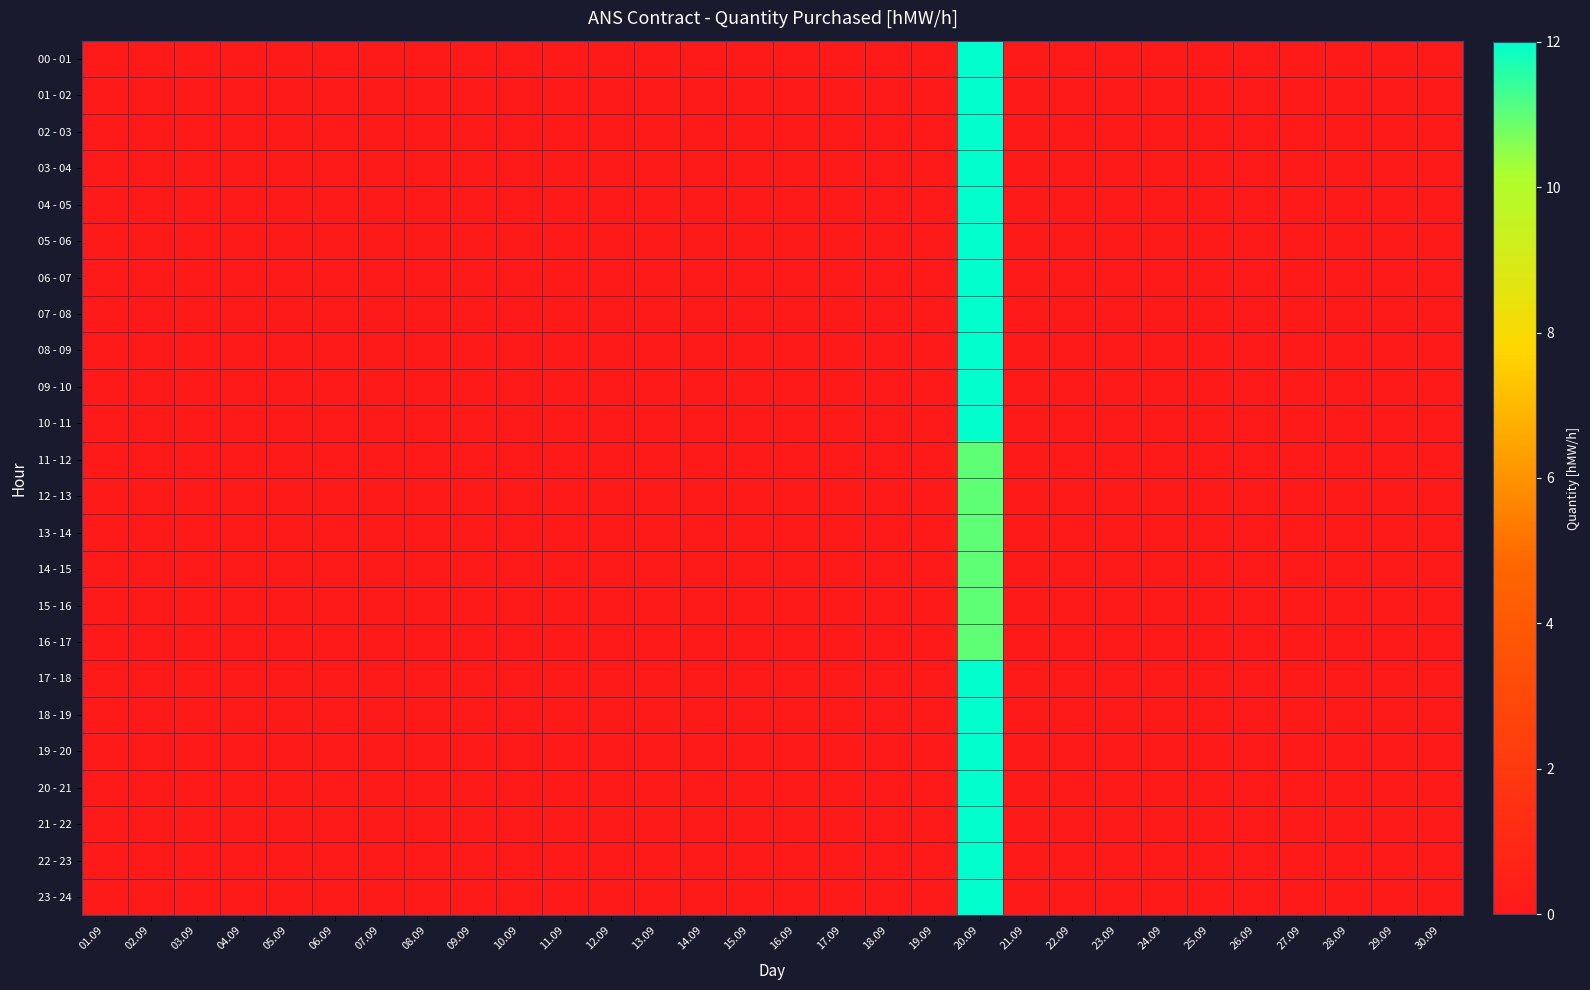

Rank the series by their maximum value, from lowest to highest.

11 - 12, 12 - 13, 13 - 14, 14 - 15, 15 - 16, 16 - 17, 00 - 01, 01 - 02, 02 - 03, 03 - 04, 04 - 05, 05 - 06, 06 - 07, 07 - 08, 08 - 09, 09 - 10, 10 - 11, 17 - 18, 18 - 19, 19 - 20, 20 - 21, 21 - 22, 22 - 23, 23 - 24